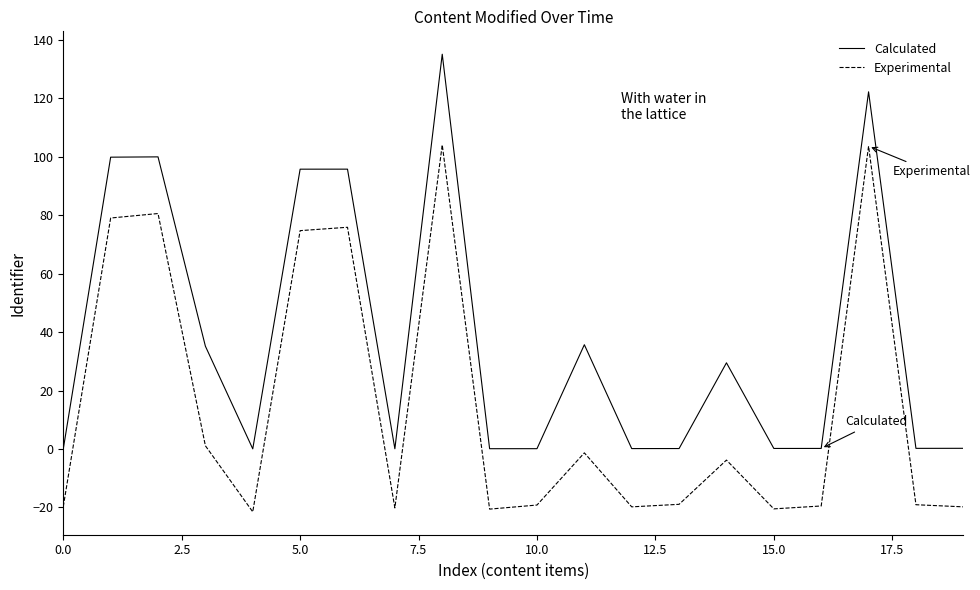

True or false: Experimental and Calculated intersect in this chart.

False